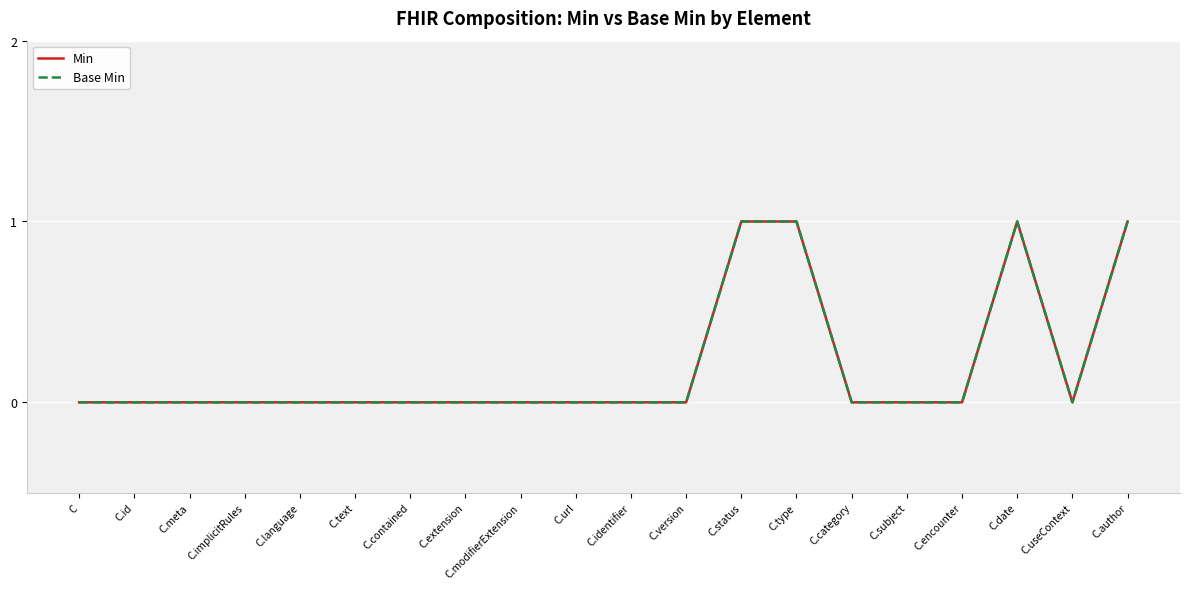

Which series changed the most between C and C.date?

Min